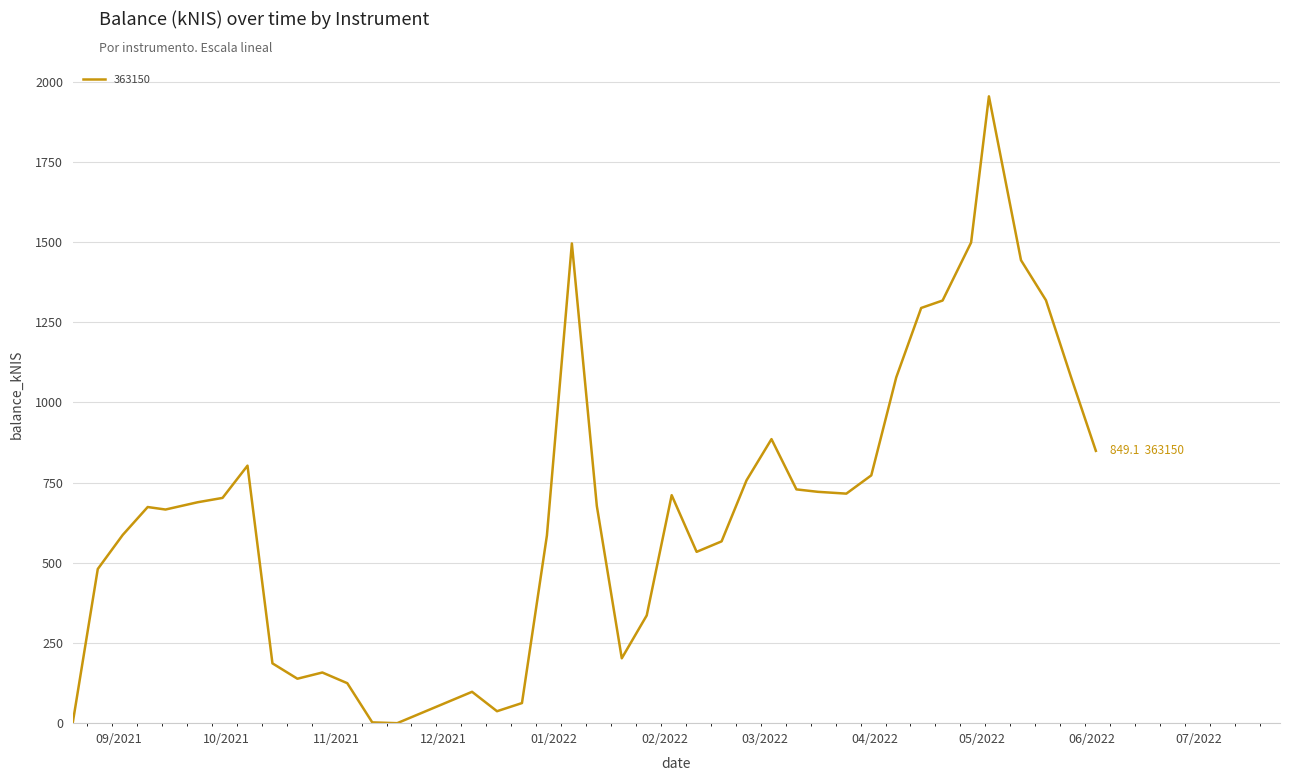

Does the chart display data point markers on the line(s)?

No